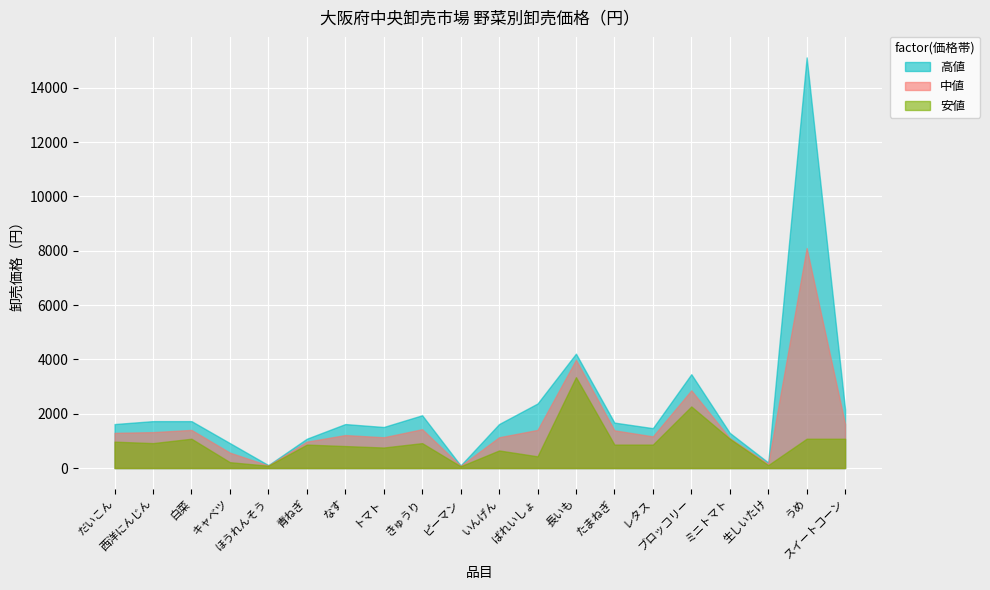

What value does the 高値 series have at ピーマン?

96